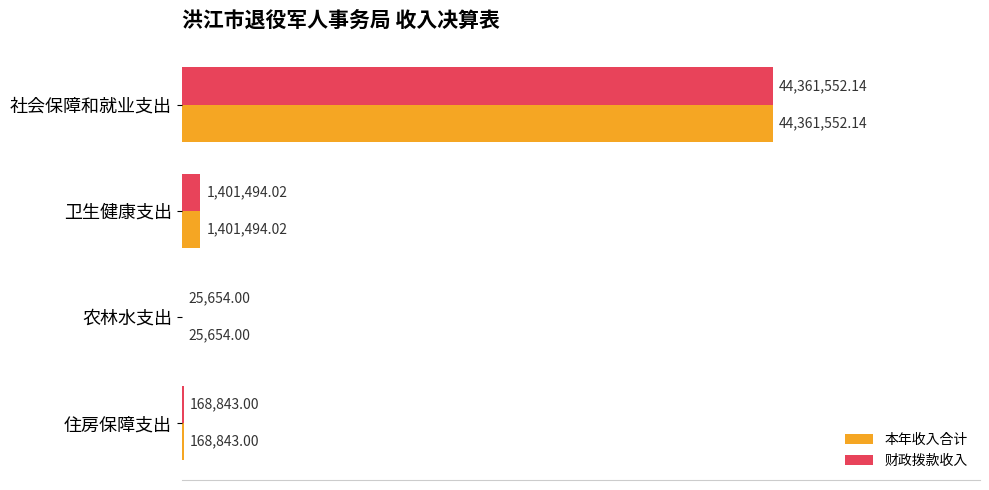

How many groups of bars are there?

4